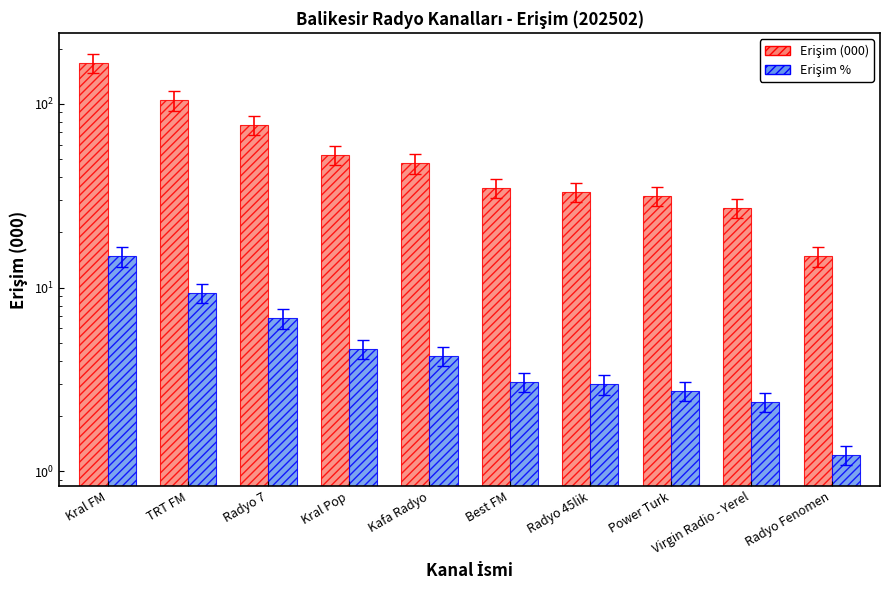

What are all the series names shown in the legend?

Erişim (000), Erişim %